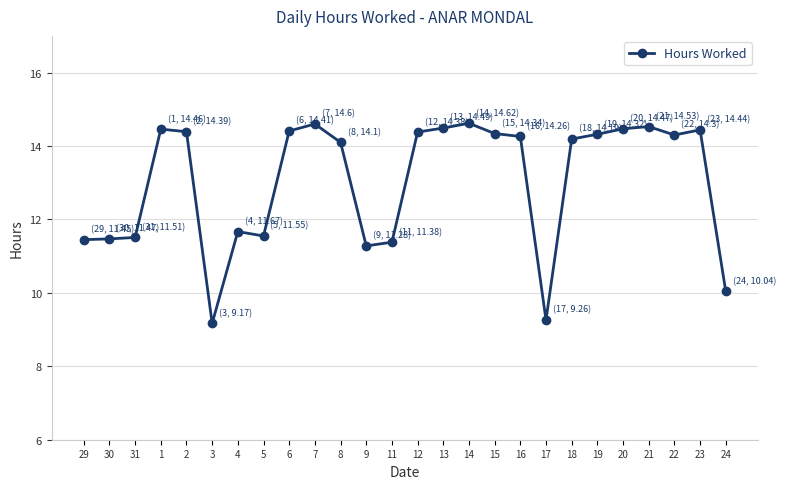

What is the approximate value at 15?

14.3